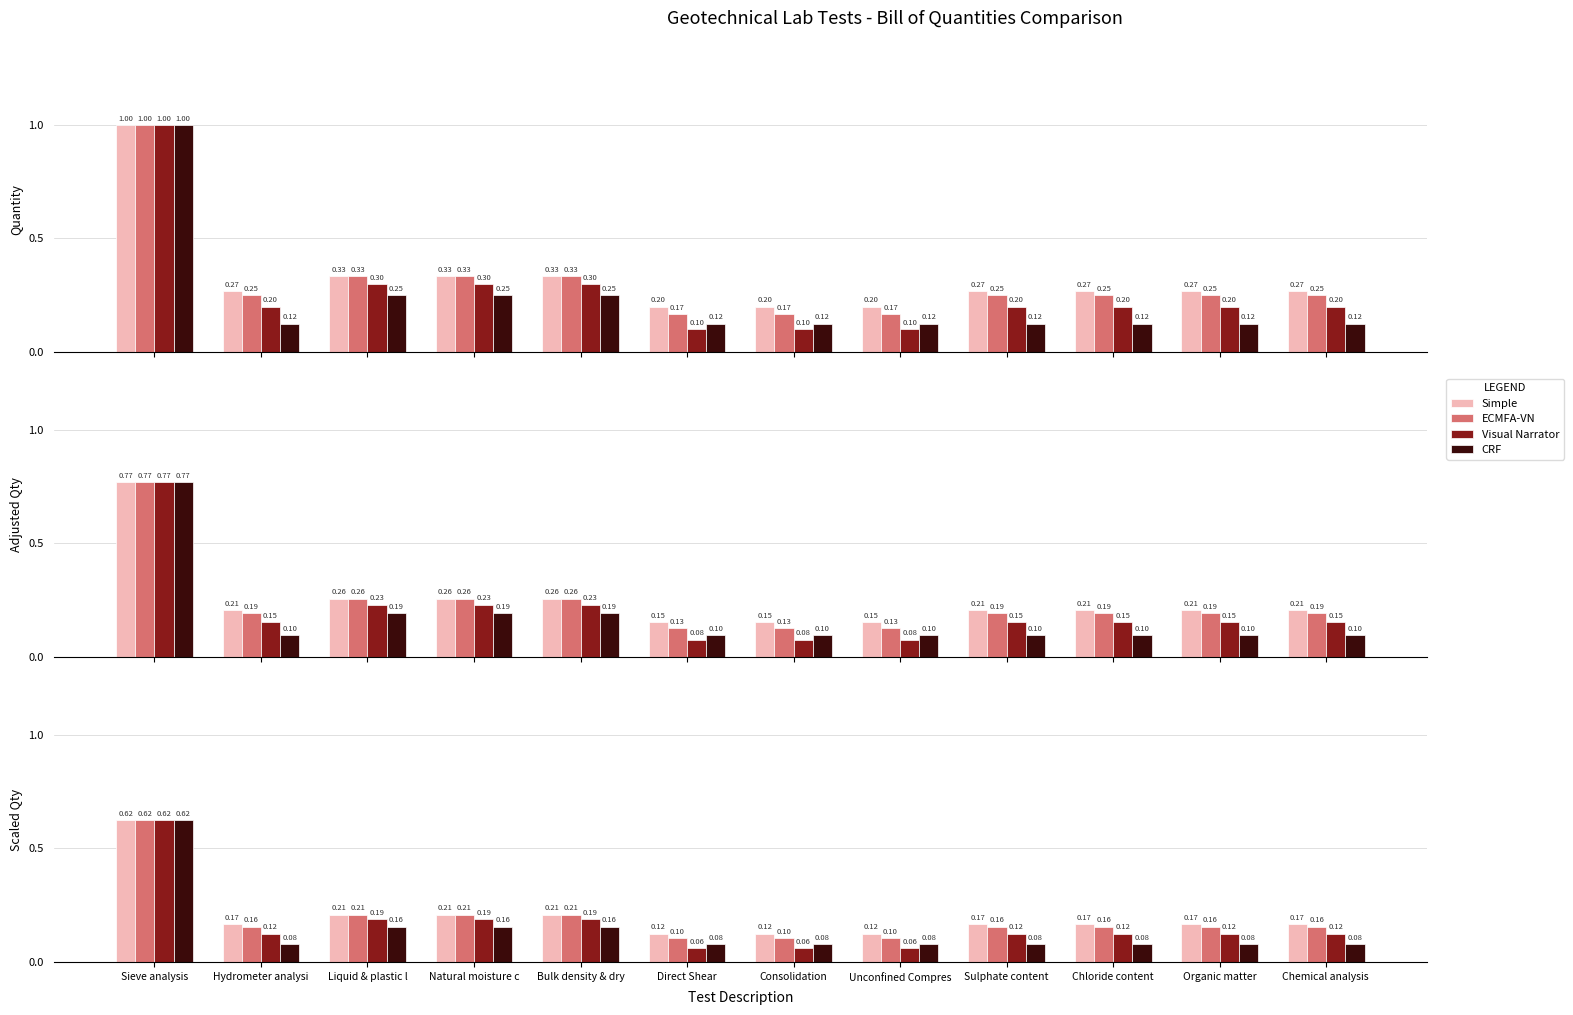

At which label is ECMFA-VN closest to 0?

Direct Shear